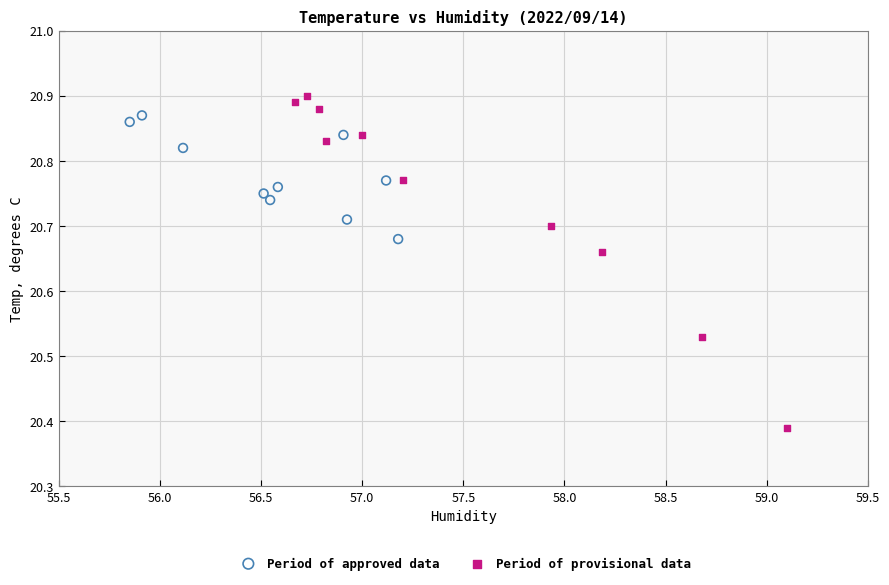

Which series has the widest spread of Y values?

Period of provisional data